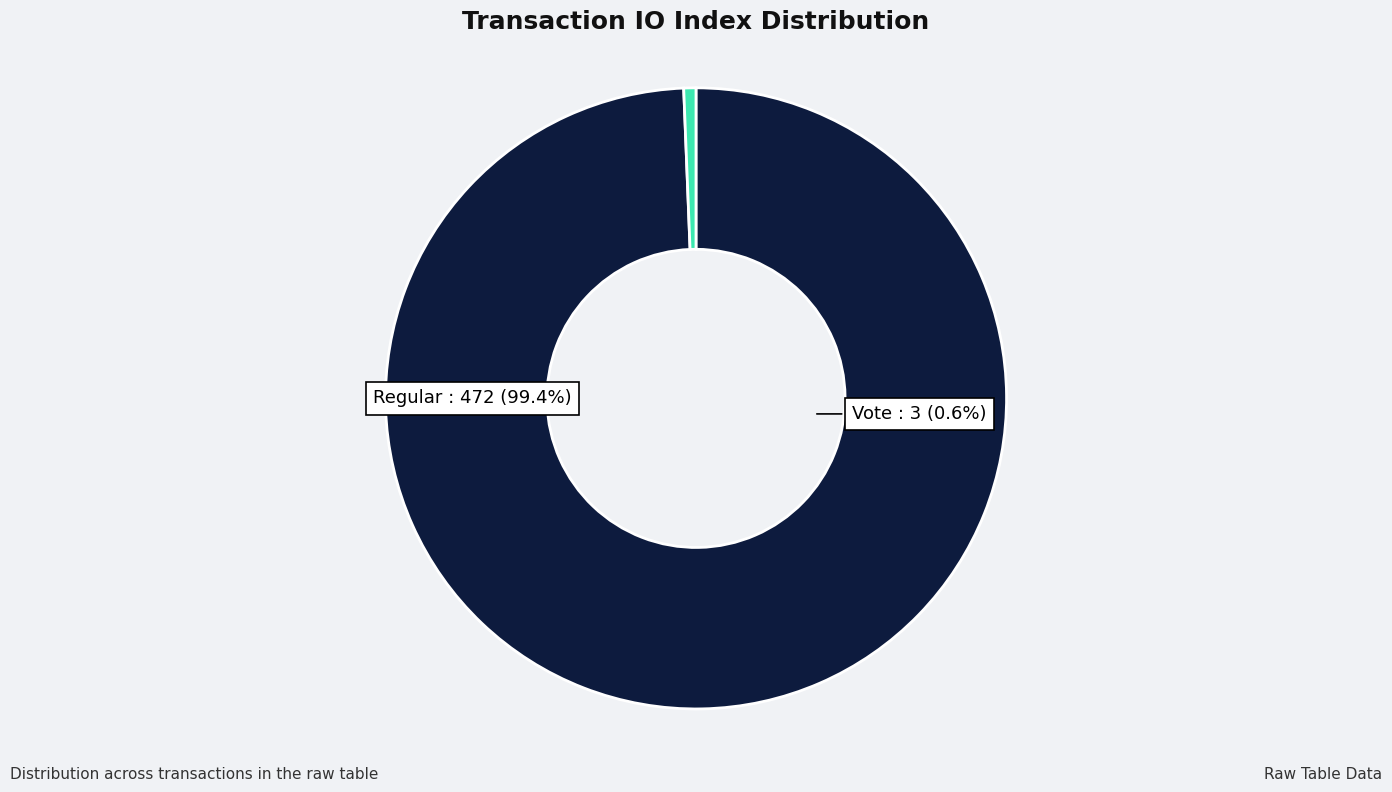

Which has a higher value, Vote or Regular?

Regular